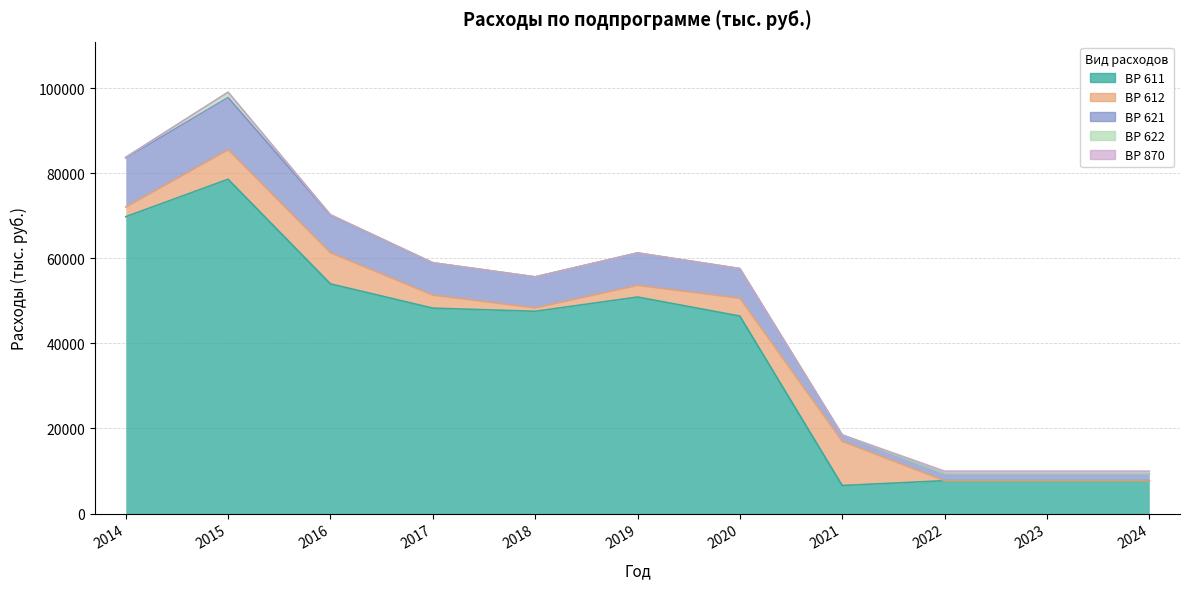

At which label does 612 reach its peak?

2021